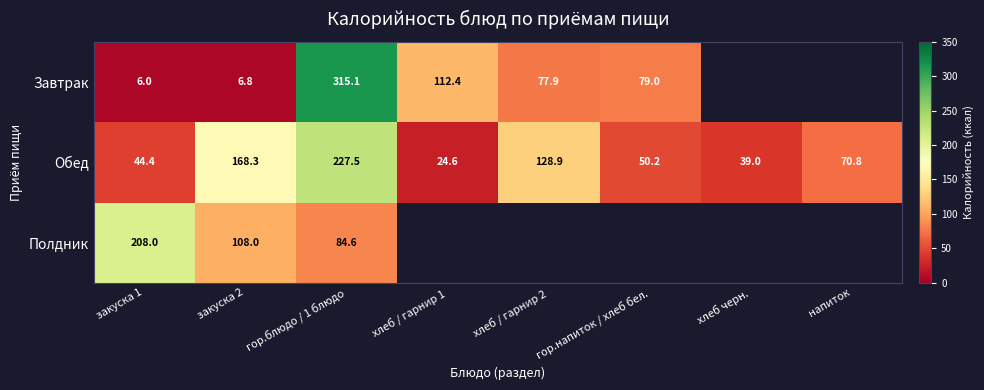

What is the sum of the Полдник values at гор.блюдо / 1 блюдо and закуска 2?

192.6